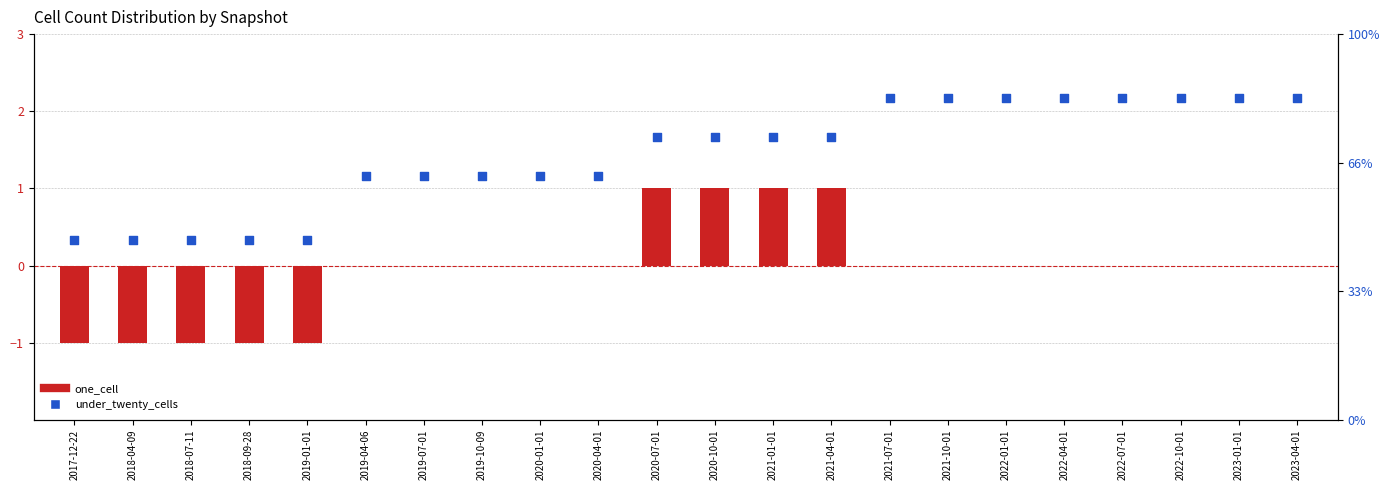

Which series has the largest total across all categories?

under_twenty_cells